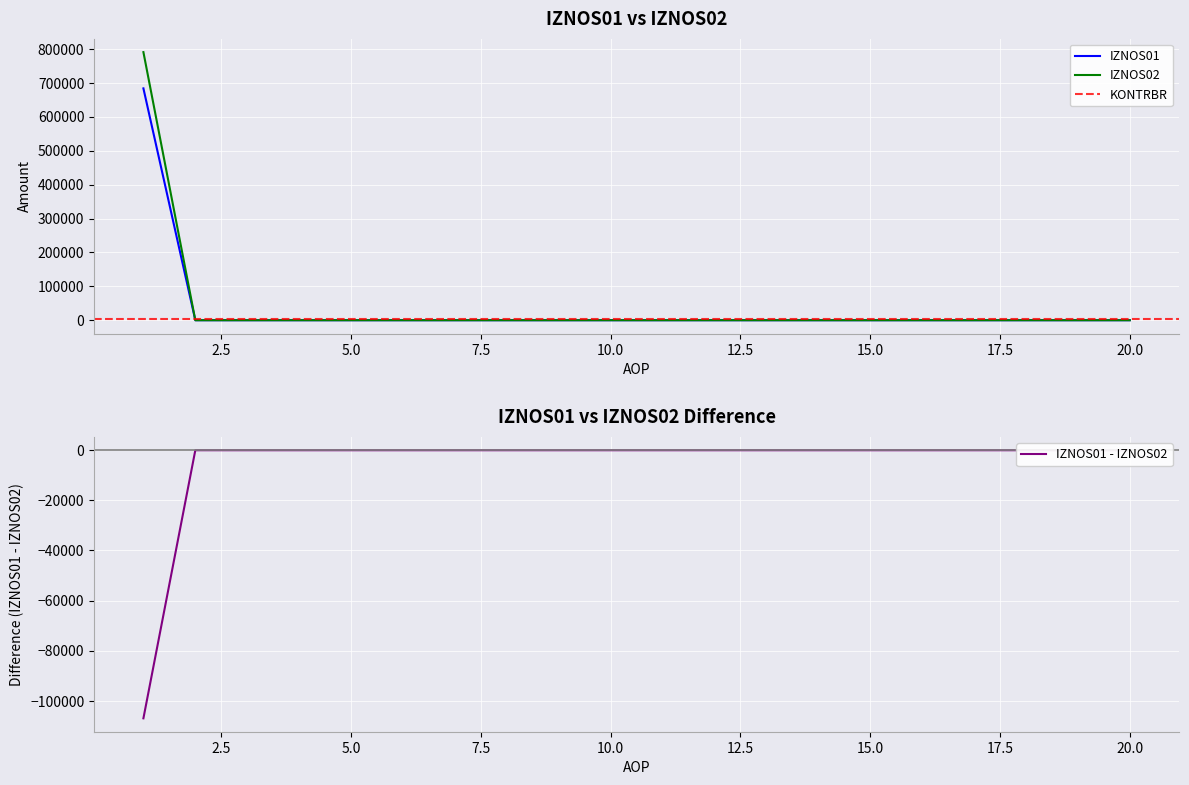

What is the highest value of the IZNOS01 series?

683859.6